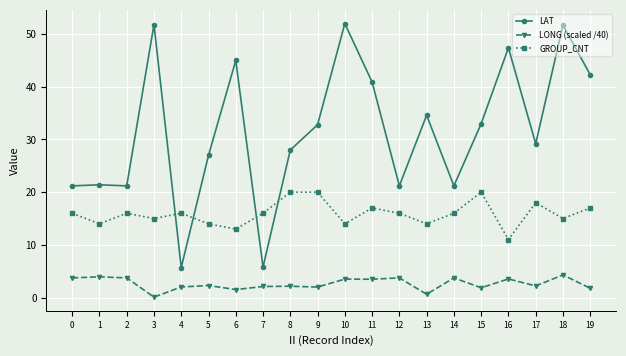

Which series has the largest total across all categories?

LAT